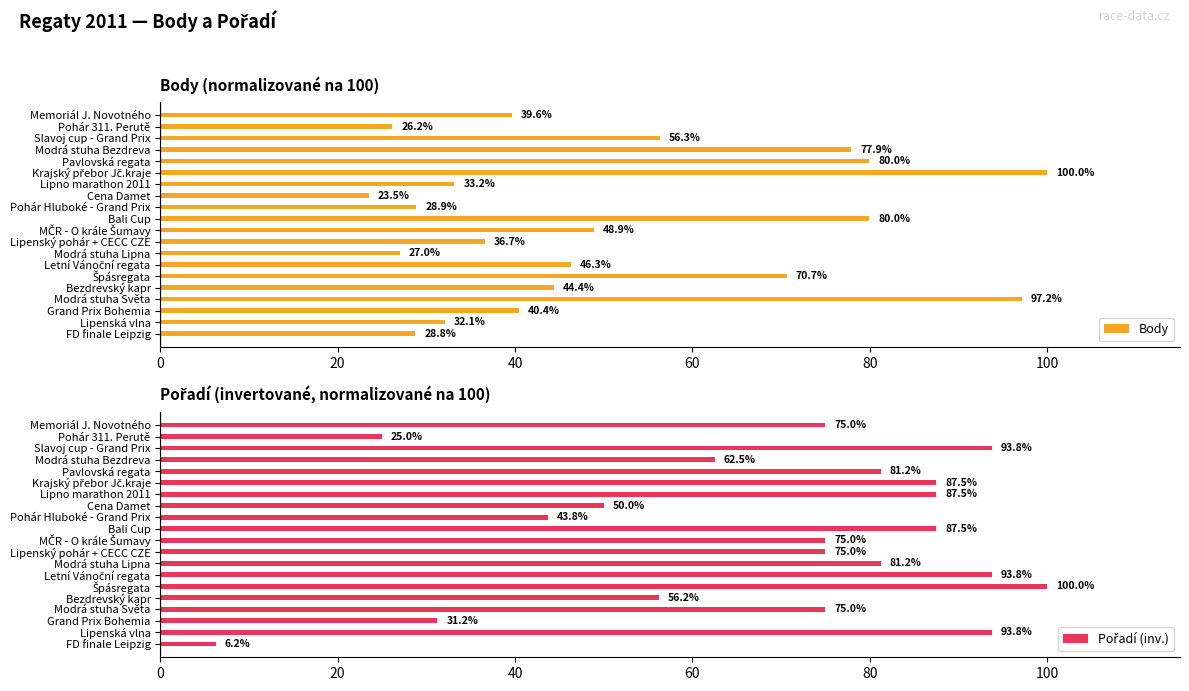

What is the lowest value of the Body series?

23.5